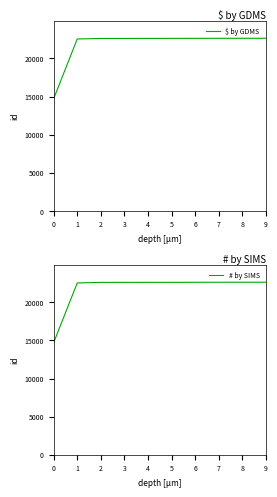

True or false: # by SIMS has more than 2 points higher than both neighbors.

False